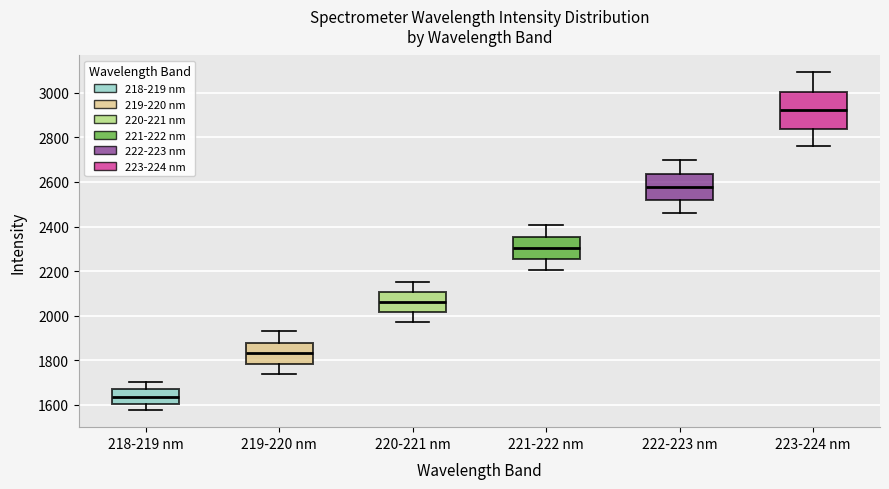

Comparing the boxes themselves (not the whiskers), which one is the tallest?

223-224 nm